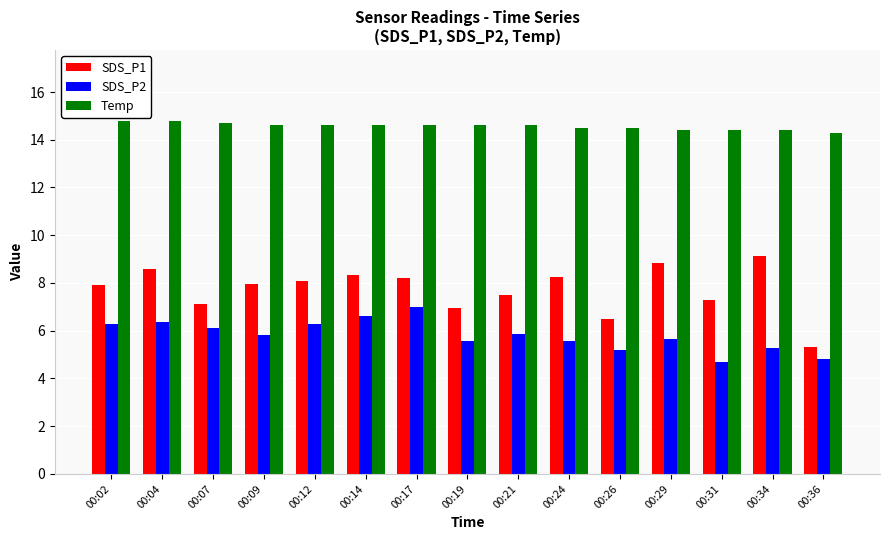

The Temp series shows 14.6 at 00:09. True or false?

True